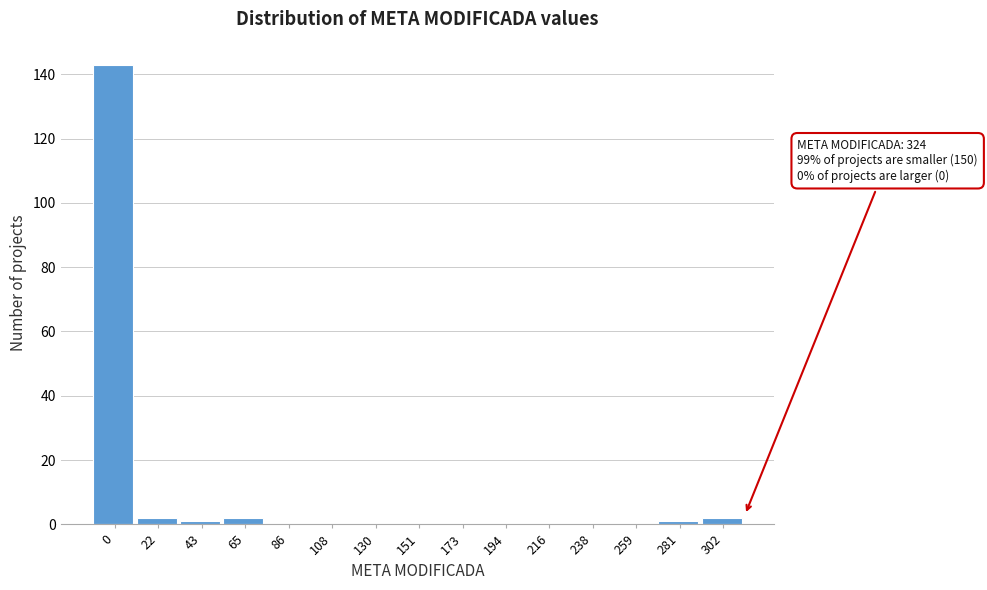

Reading left to right, extract all data points from this chart.

0=143	22=2	43=1	65=2	86=0	108=0	130=0	151=0	173=0	194=0	216=0	238=0	259=0	281=1	302=2